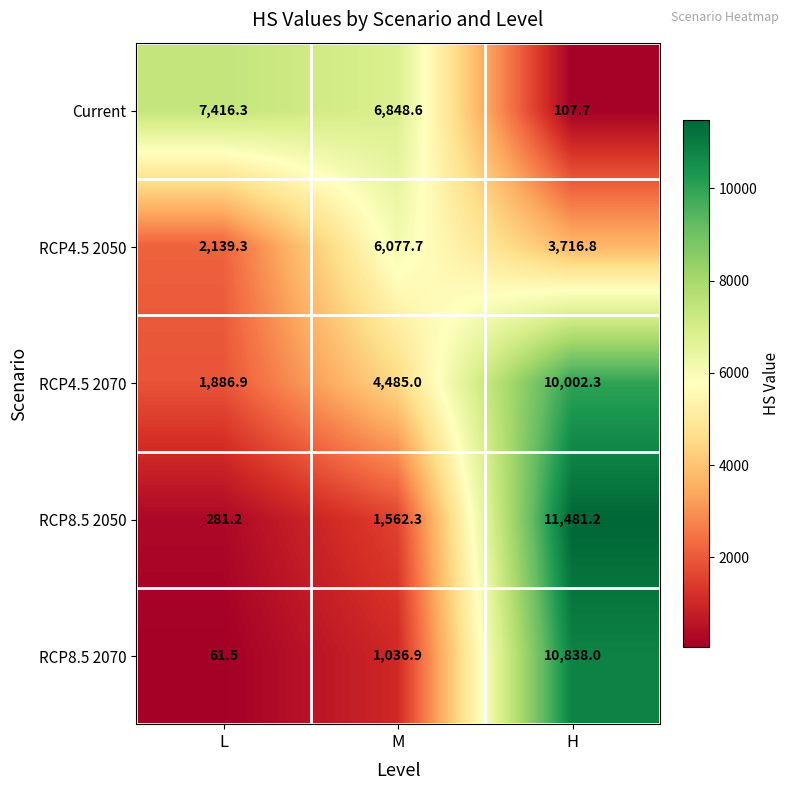

What is the maximum value shown in the chart?

11481.2